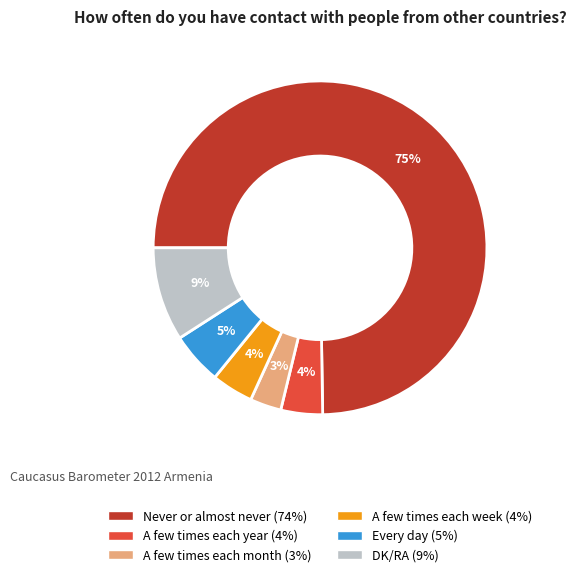

Approximately how many times larger is the value at DK/RA compared to A few times each week?

2.2